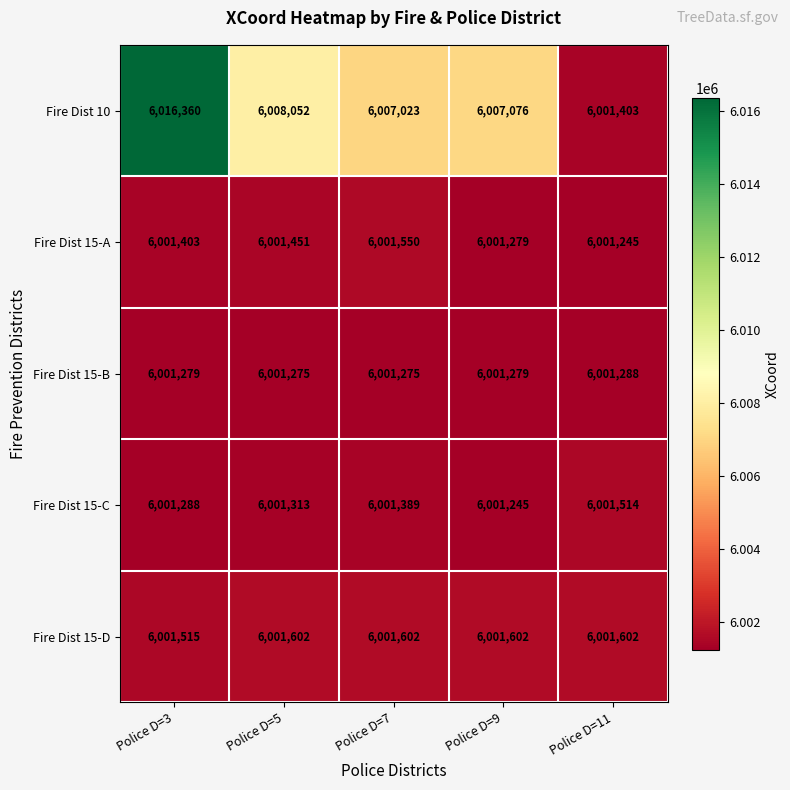

True or false: Fire Dist 15-D has a value of 9479001 at Police D=3.

False